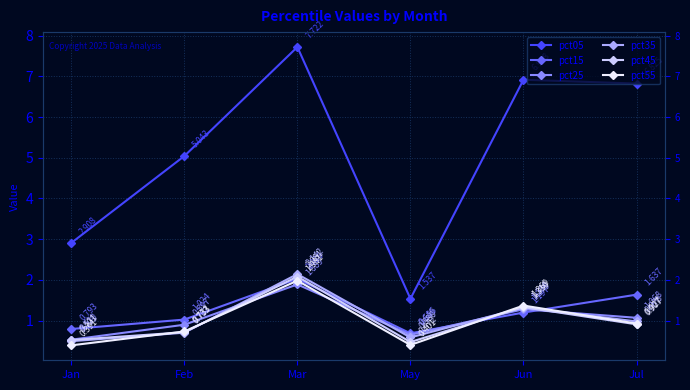

Which series has the largest total across all categories?

pct05